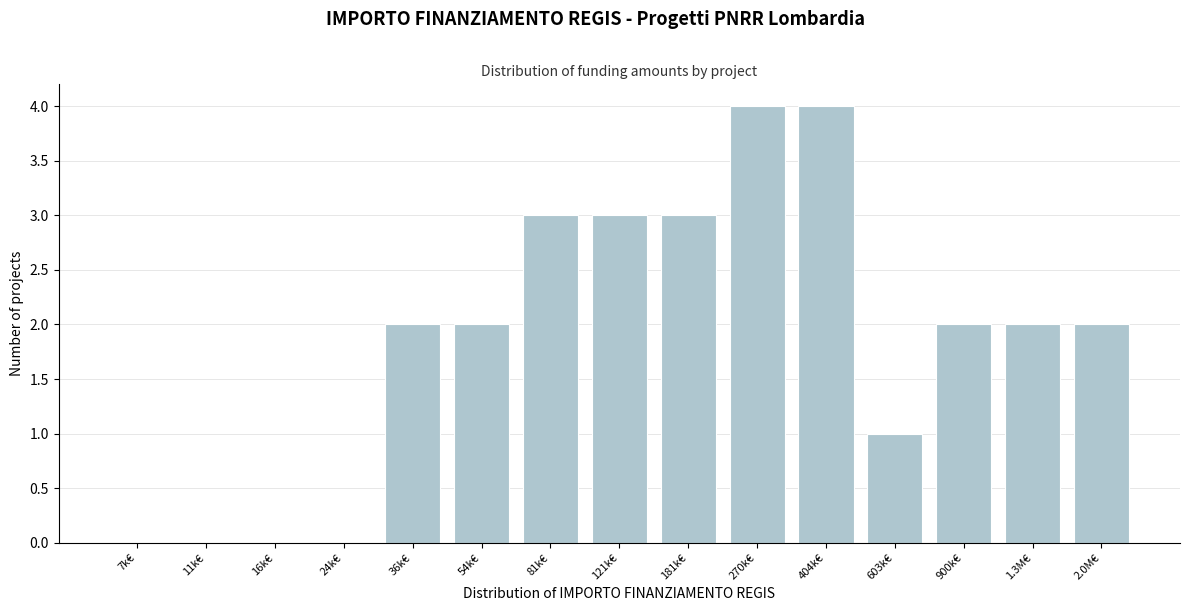

Reading right to left, extract all data points from this chart.

2.0M€=2	1.3M€=2	900k€=2	603k€=1	404k€=4	270k€=4	181k€=3	121k€=3	81k€=3	54k€=2	36k€=2	24k€=0	16k€=0	11k€=0	7k€=0